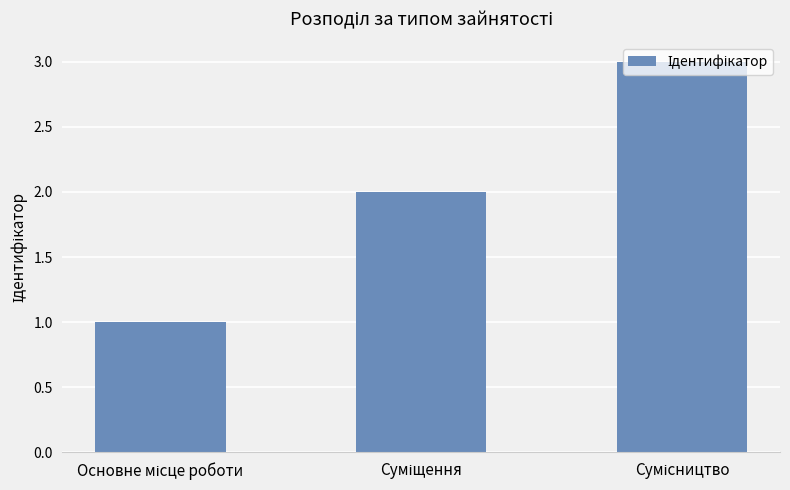

What is the maximum value shown in the chart?

3